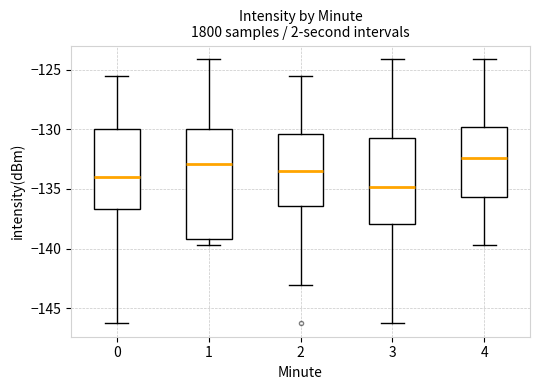

Reading left to right, read every box against the y-axis: the position of its median line, the range the box covers, and the ends of its whiskers. The values are not printed on the chart, so give them approximately, as read against the axis.

0: median -134.0, box -136.5 to -130.0, whiskers -146.5 to -125.5
1: median -133.0, box -139.0 to -130.0, whiskers -139.5 to -124.0
2: median -133.5, box -136.5 to -130.5, whiskers -143.0 to -125.5
3: median -135.0, box -138.0 to -130.5, whiskers -146.5 to -124.0
4: median -132.5, box -135.5 to -130.0, whiskers -139.5 to -124.0